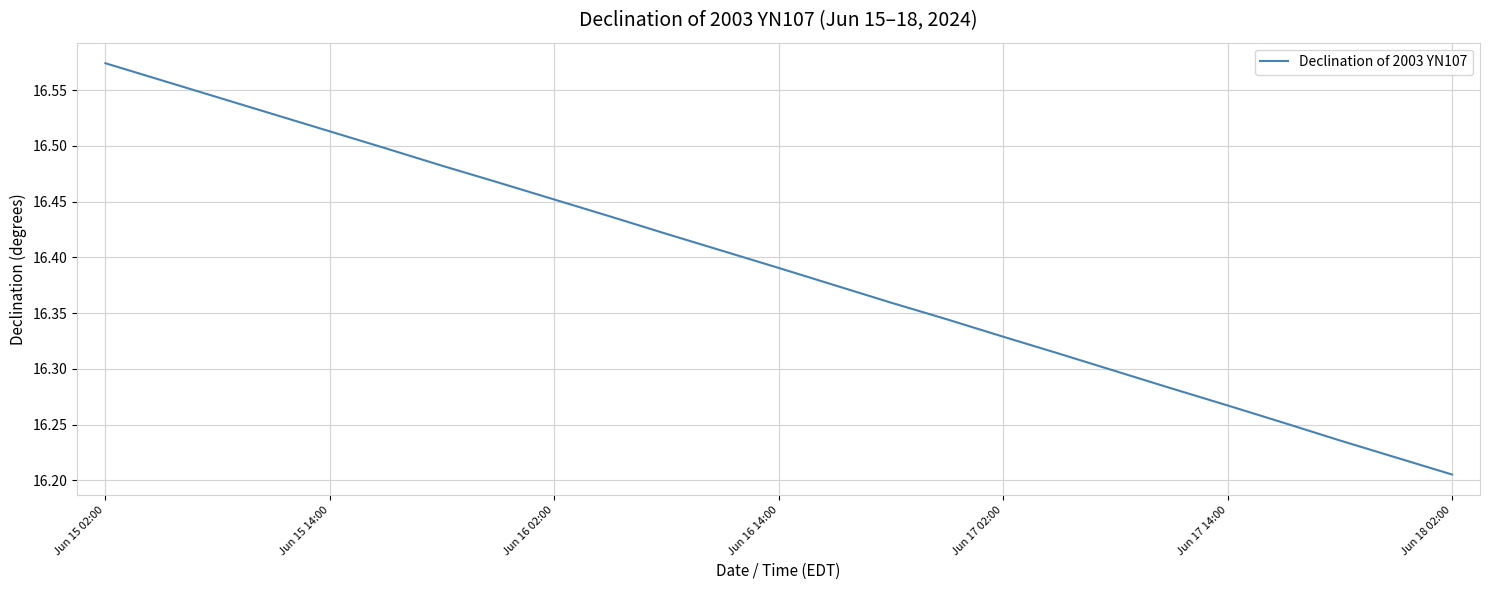

What is the difference between the maximum and minimum values?

0.4